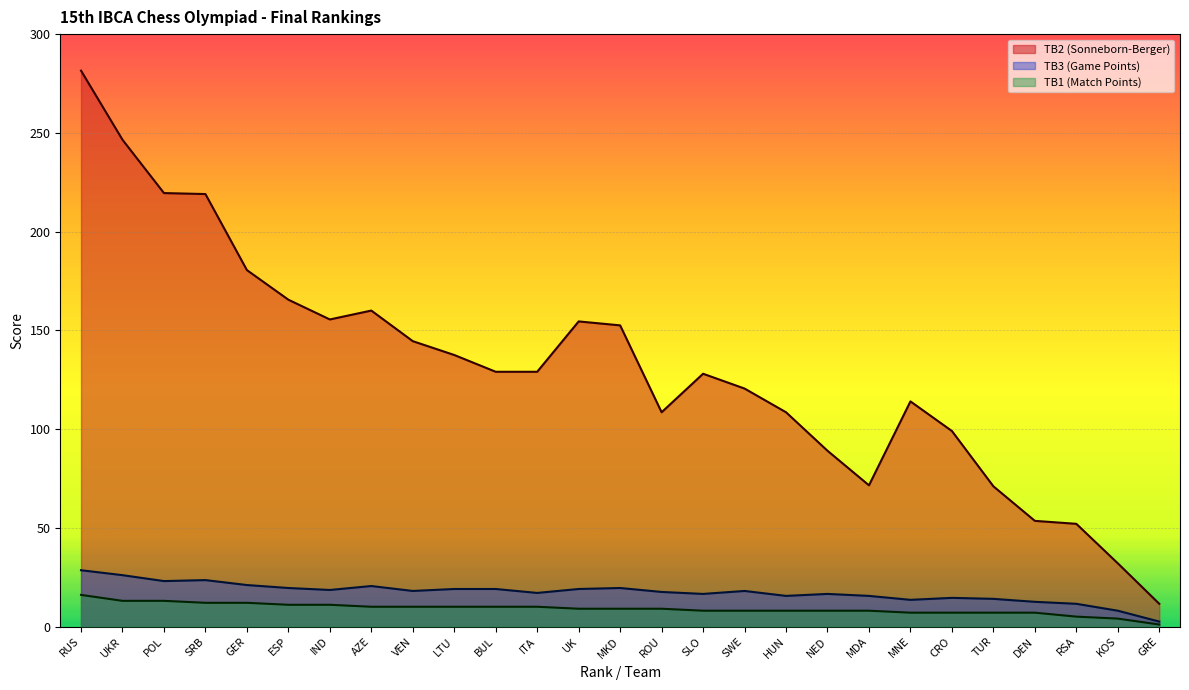

True or false: TB3 (Game Points) has a value of 8.0 at KOS.

True